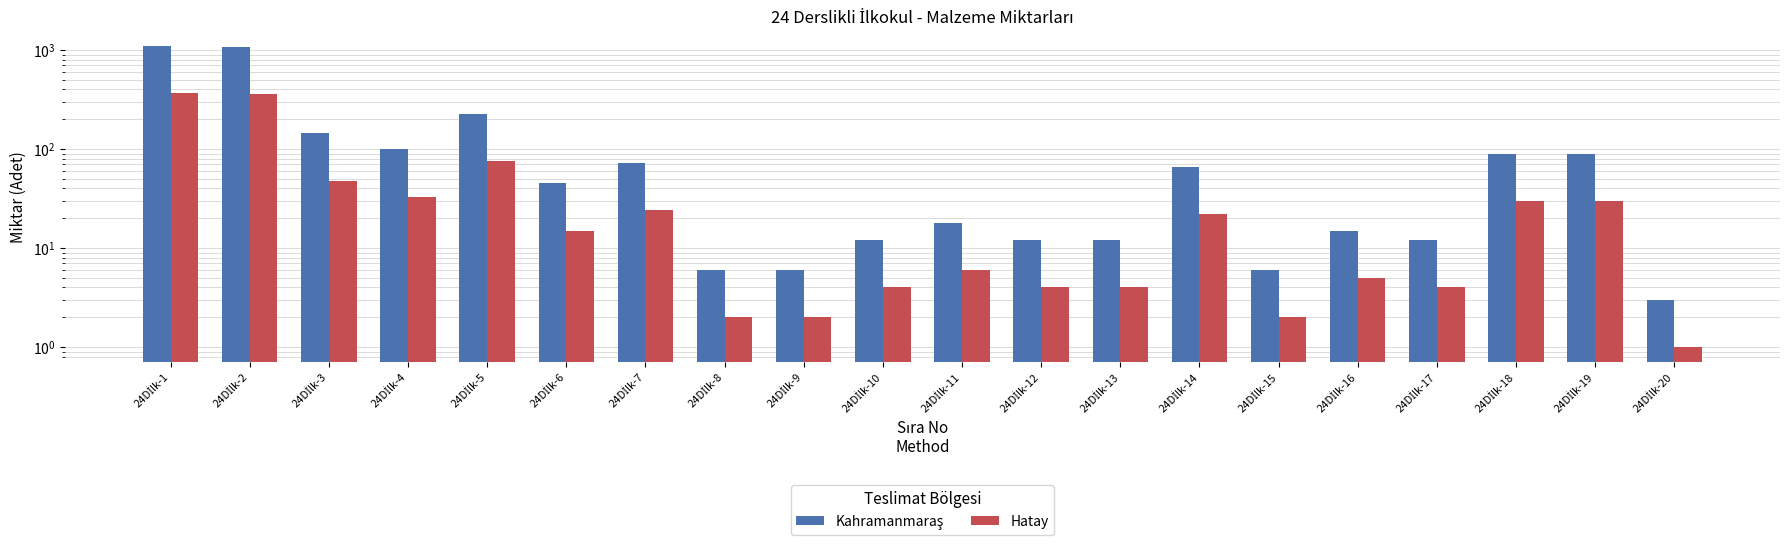

At which category does the chart reach its peak across all series?

24Dİlk-1